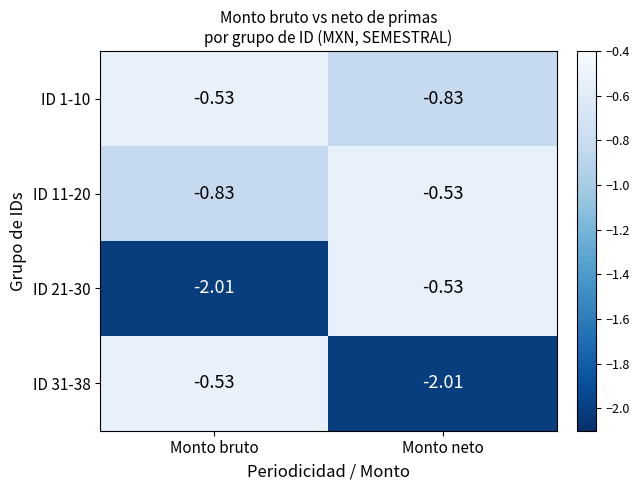

At which label is ID 21-30 closest to -1?

Monto neto